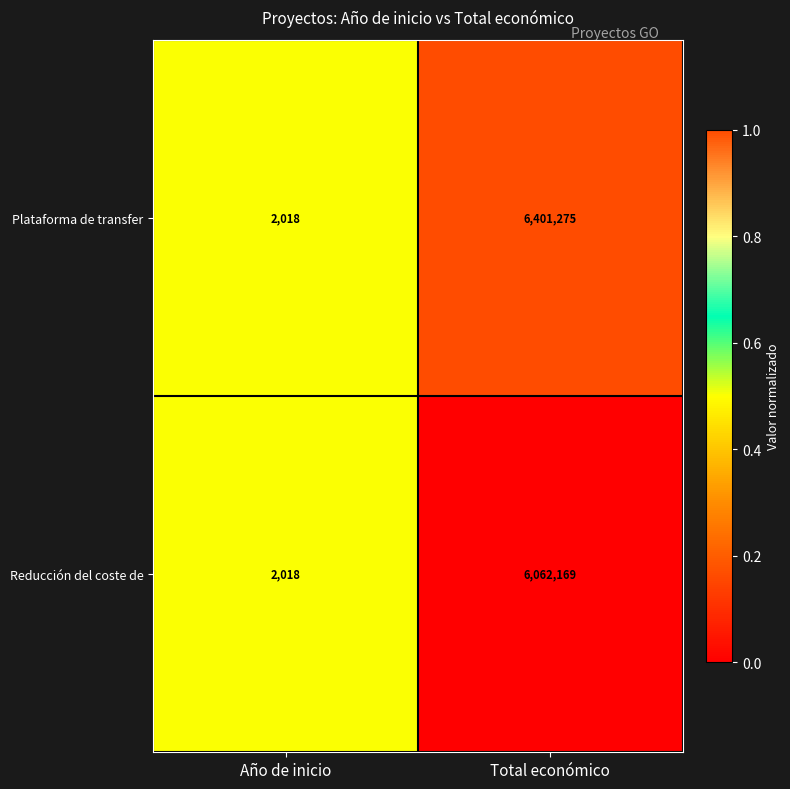

At which category is the sum across all series the highest?

Total económico